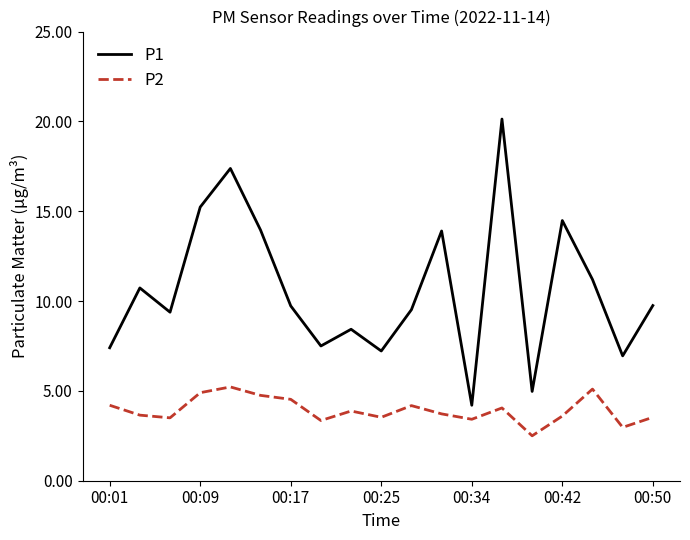

What is the maximum value shown in the chart?

20.1